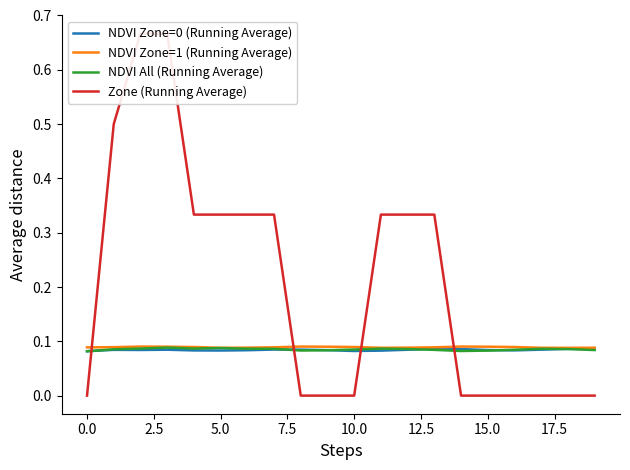

Reading left to right, list all the values displayed in this chart.

NDVI Zone=0 (Running Average): 0.1	0.1	0.1	0.1	0.1	0.1	0.1	0.1	0.1	0.1	0.1	0.1	0.1	0.1	0.1	0.1	0.1	0.1	0.1	0.1
NDVI Zone=1 (Running Average): 0.1	0.1	0.1	0.1	0.1	0.1	0.1	0.1	0.1	0.1	0.1	0.1	0.1	0.1	0.1	0.1	0.1	0.1	0.1	0.1
NDVI All (Running Average): 0.1	0.1	0.1	0.1	0.1	0.1	0.1	0.1	0.1	0.1	0.1	0.1	0.1	0.1	0.1	0.1	0.1	0.1	0.1	0.1
Zone (Running Average): 0.0	0.5	0.7	0.7	0.3	0.3	0.3	0.3	0.0	0.0	0.0	0.3	0.3	0.3	0.0	0.0	0.0	0.0	0.0	0.0